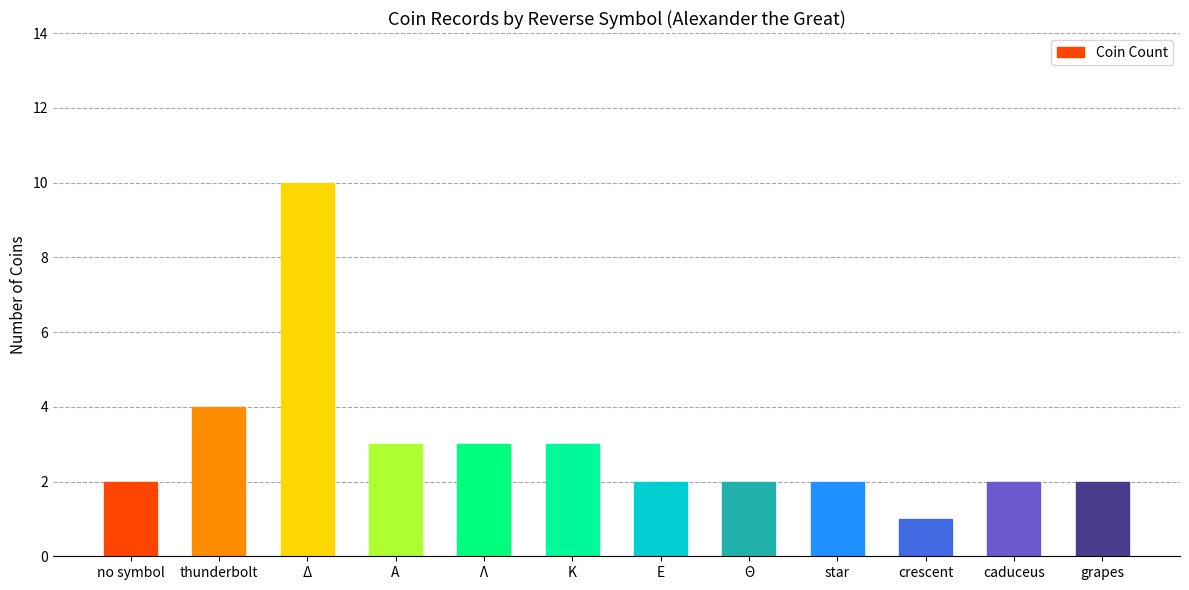

Is it true that the value at Λ is 5?

False